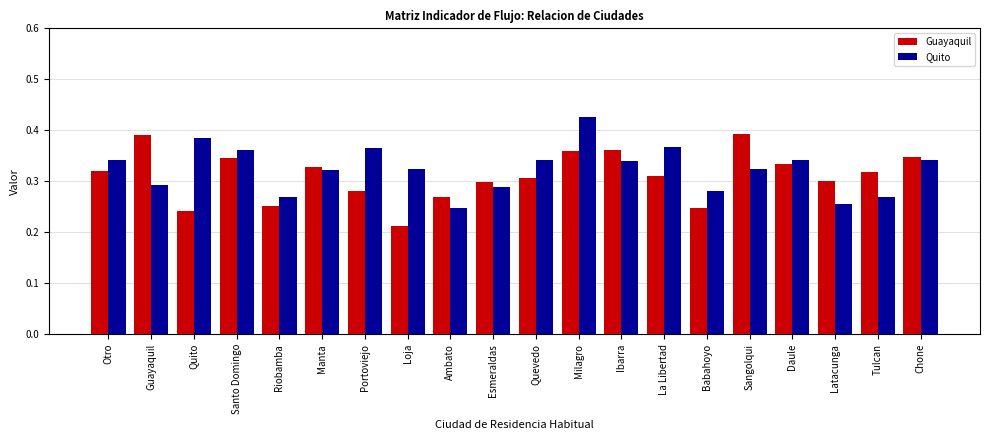

Are the bars grouped side by side (vs. stacked)?

Yes